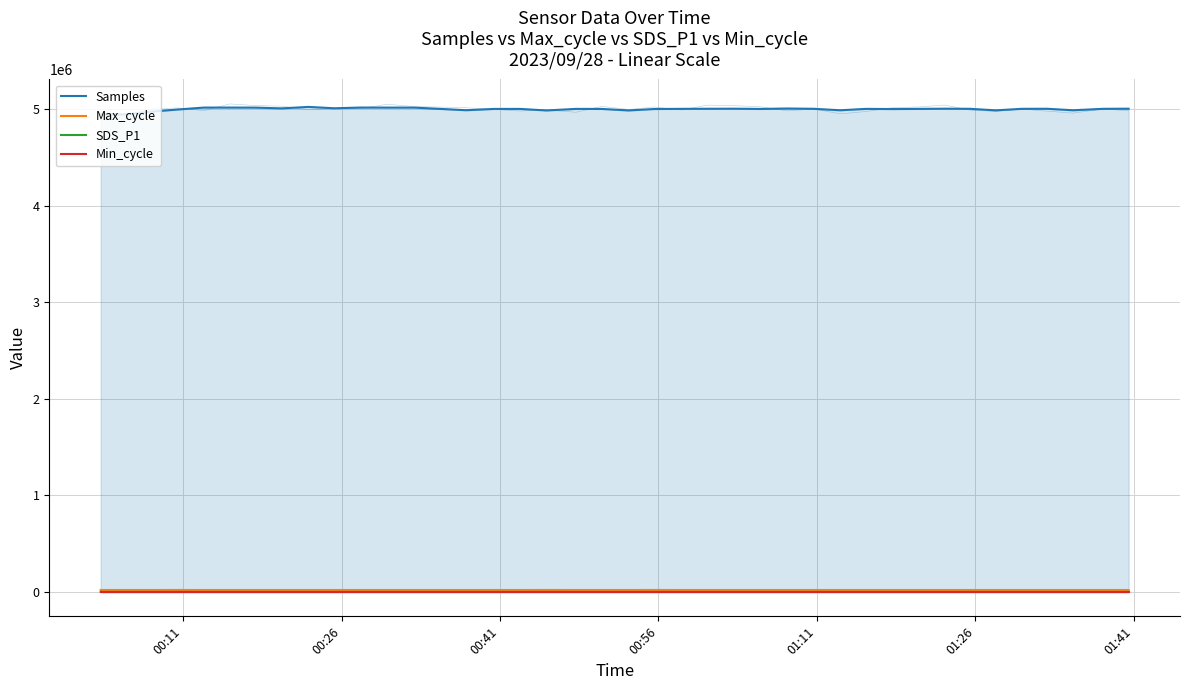

True or false: SDS_P1 has more than 1 points higher than both neighbors.

True